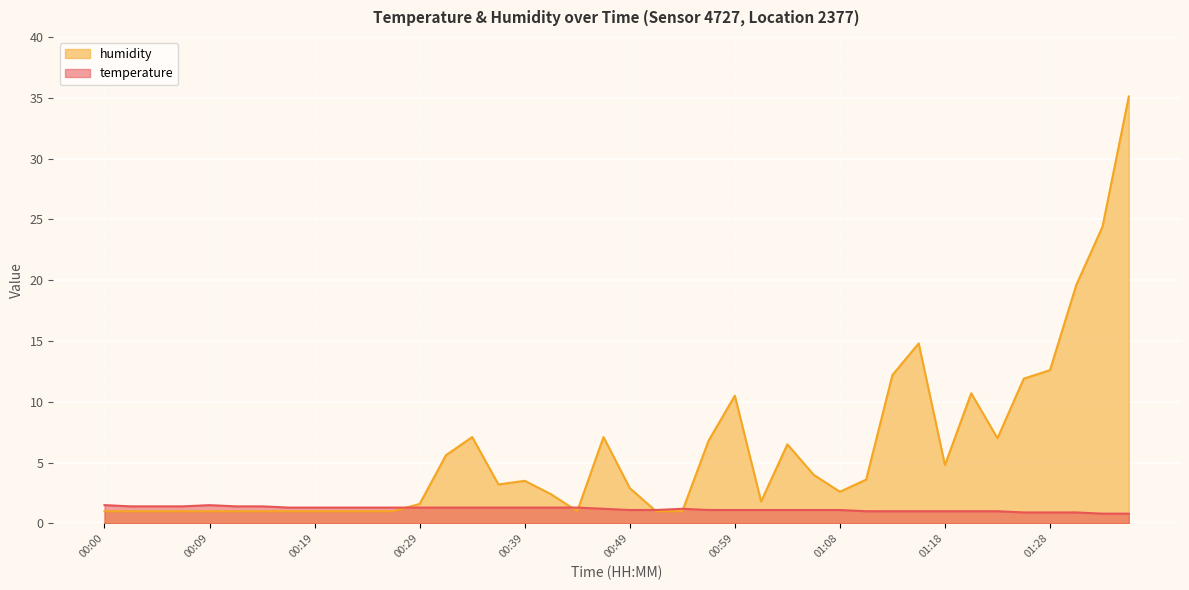

At which label does humidity first exceed 3?

00:31